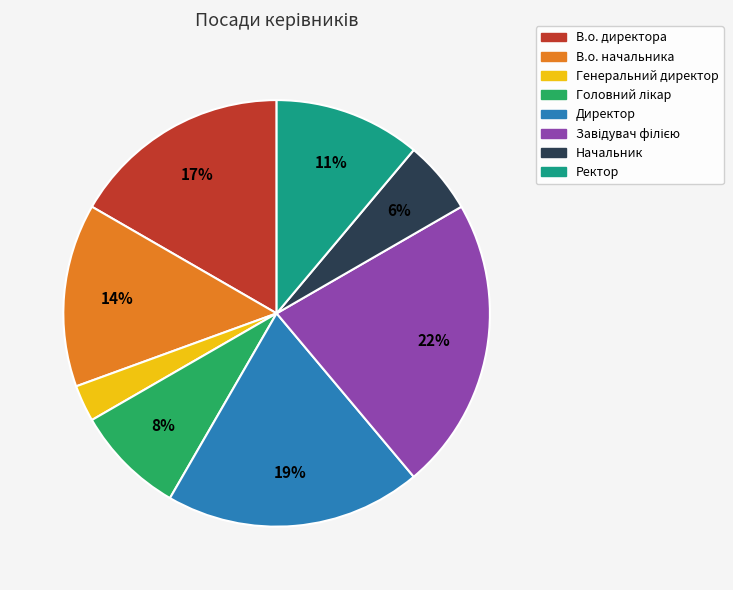

How many slices are in this pie chart?

8